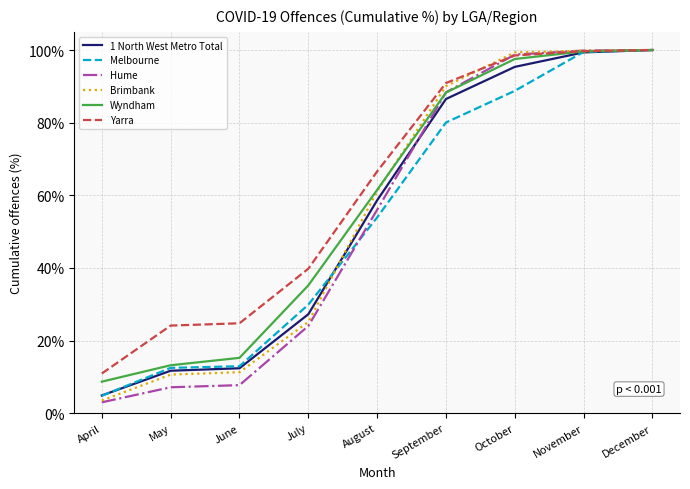

How many lines are shown in the chart?

6